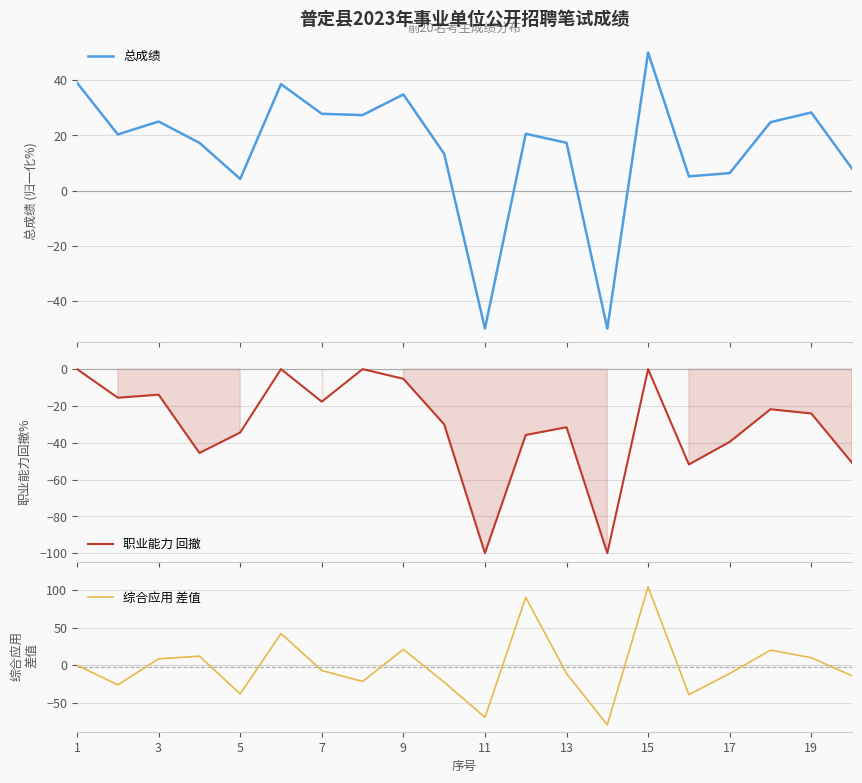

What is the difference between the maximum and minimum values in the 综合应用 差值 series?

183.0